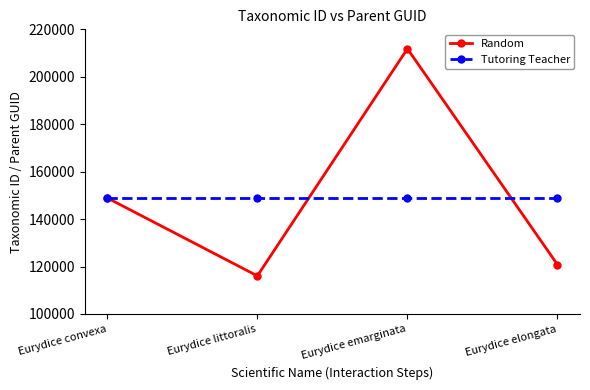

Is this an area chart (filled region under the line)?

No